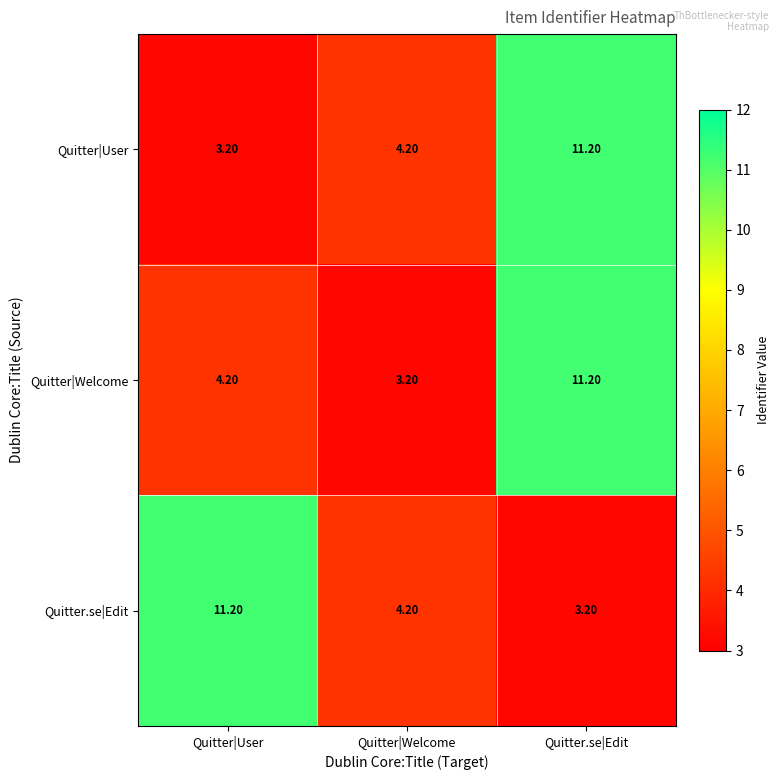

What is the total value across all series at Quitter|Welcome?

11.6